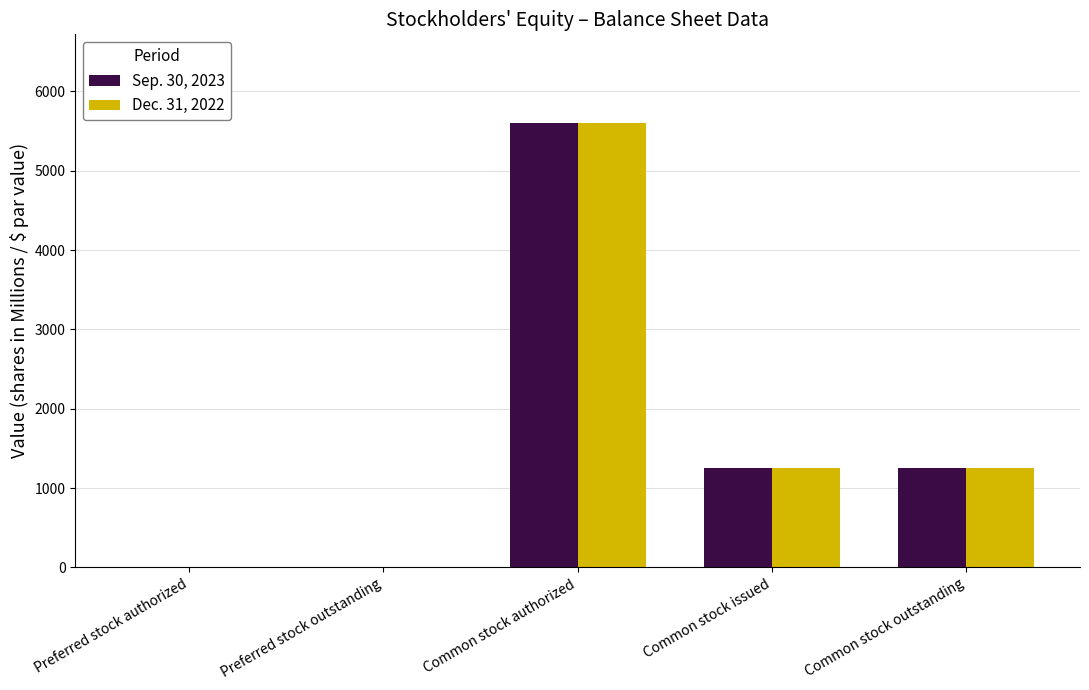

How many series are shown in this chart?

2